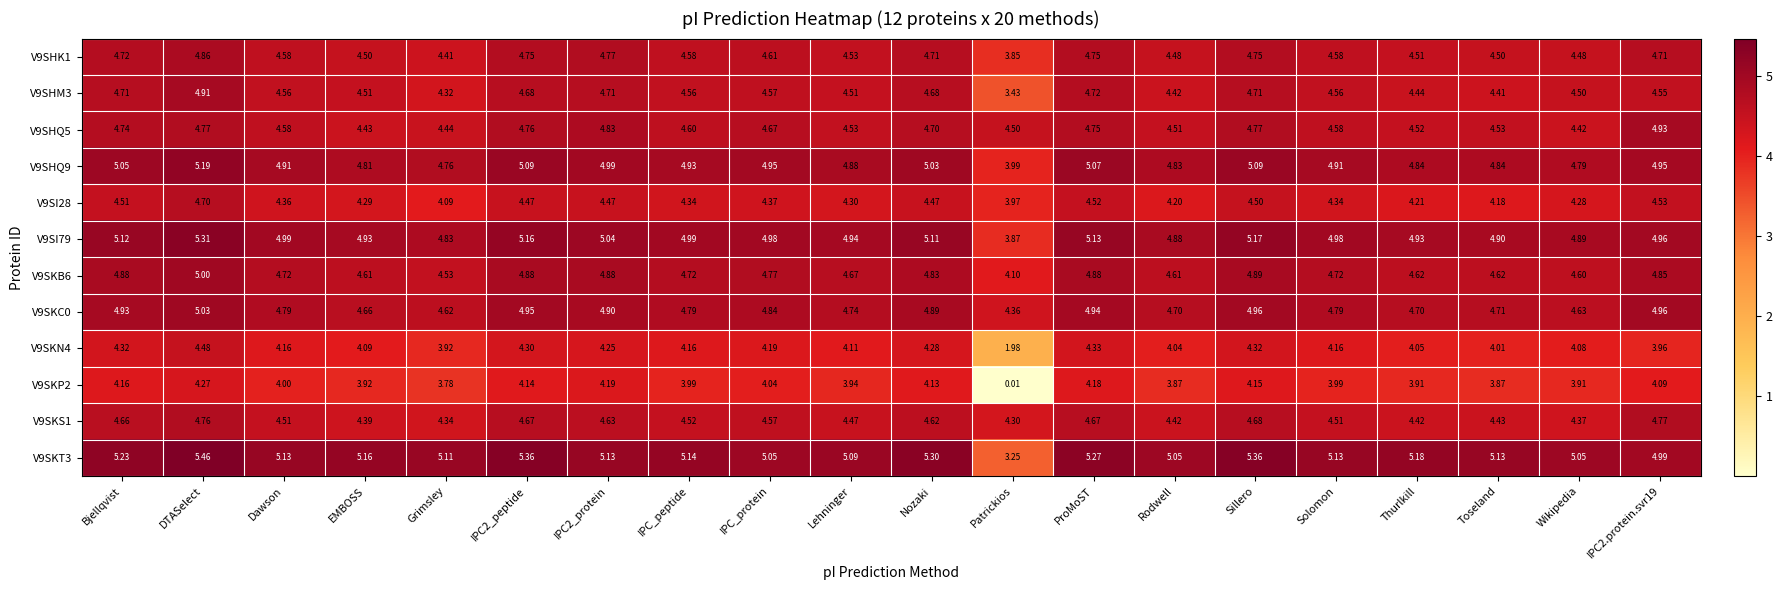

At which category does the chart reach its peak across all series?

DTASelect